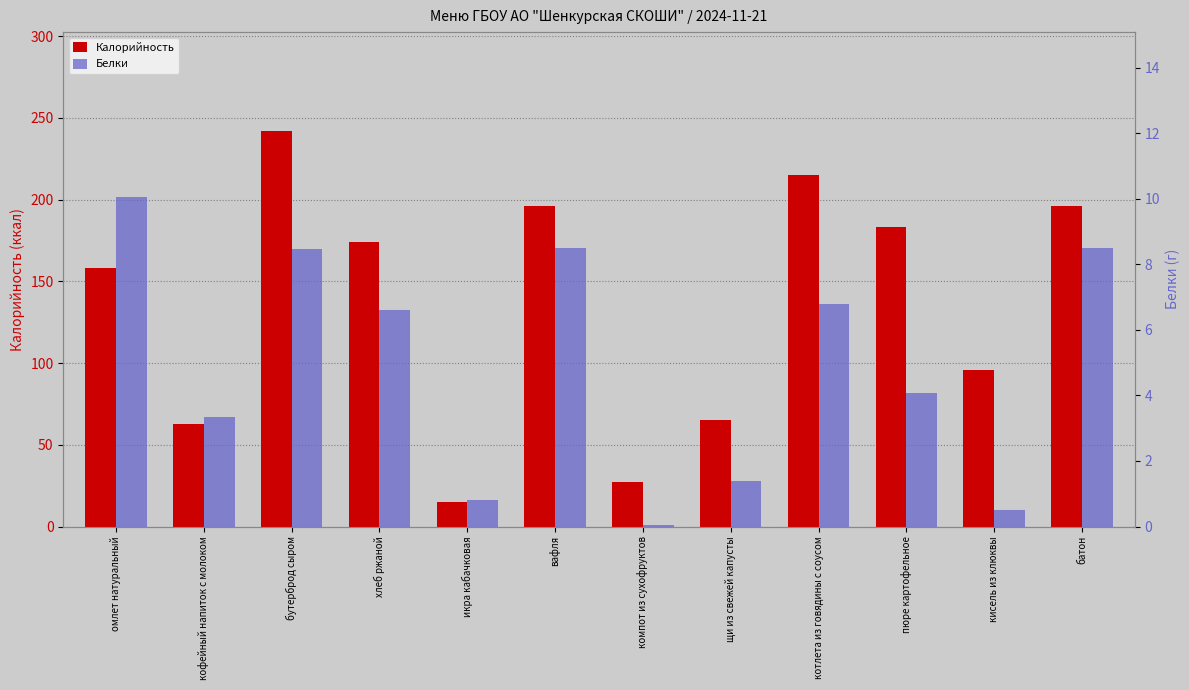

Rank the categories by Белки value from highest to lowest.

омлет натуральный, вафля, батон, бутерброд сыром, котлета из говядины с соусом, хлеб ржаной, пюре картофельное, кофейный напиток с молоком, щи из свежей капусты, икра кабачковая, кисель из клюквы, компот из сухофруктов